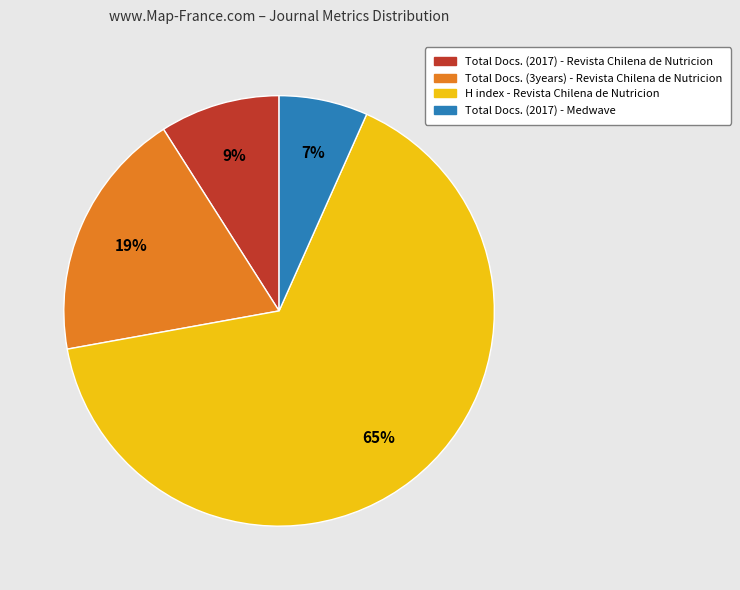

Is the sum of Total Docs. (3years) - Revista Chilena and H index - Revista Chilena greater than half?

Yes